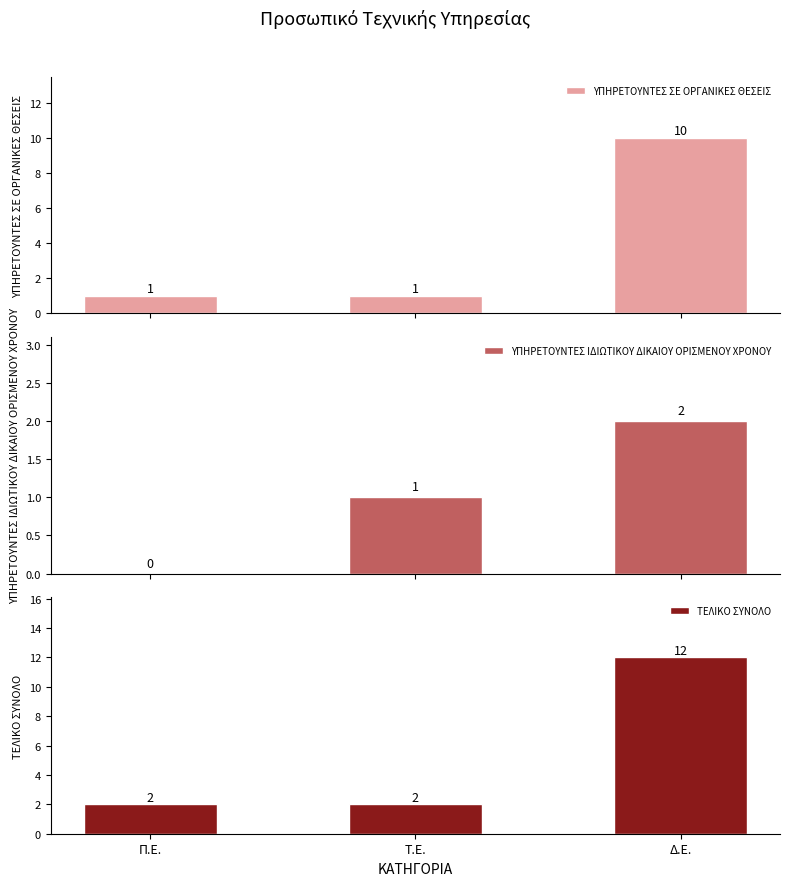

What is the highest value of the ΥΠΗΡΕΤΟΥΝΤΕΣ ΙΔΙΩΤΙΚΟΥ ΔΙΚΑΙΟΥ ΟΡΙΣΜΕΝΟΥ ΧΡΟΝΟΥ series?

2